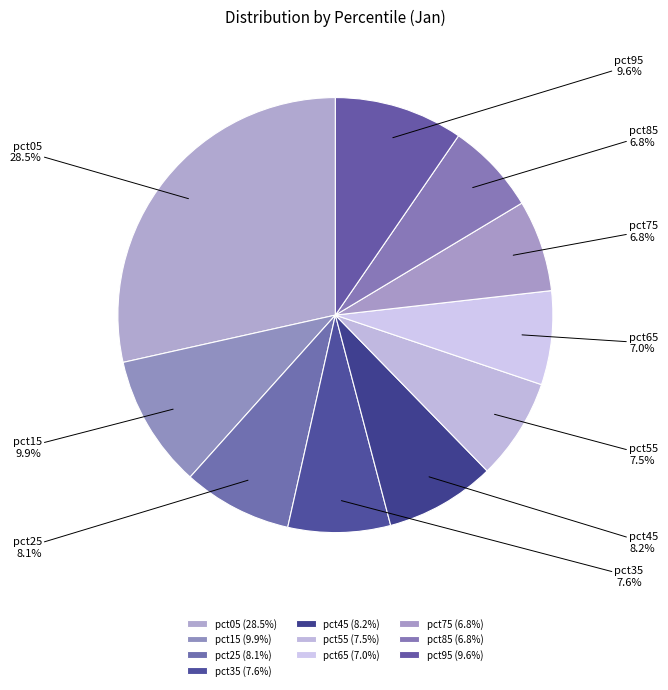

True or false: pct25 accounts for 8% of the total.

True